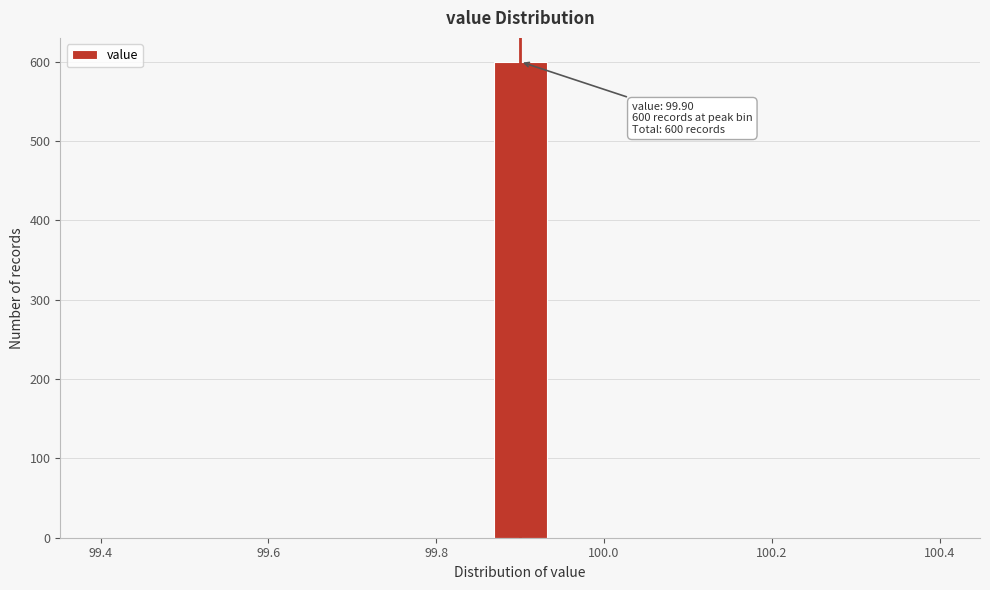

Around what value on the x-axis is the tallest bar? Give the approximate position of its centre, as read against the axis.

99.90